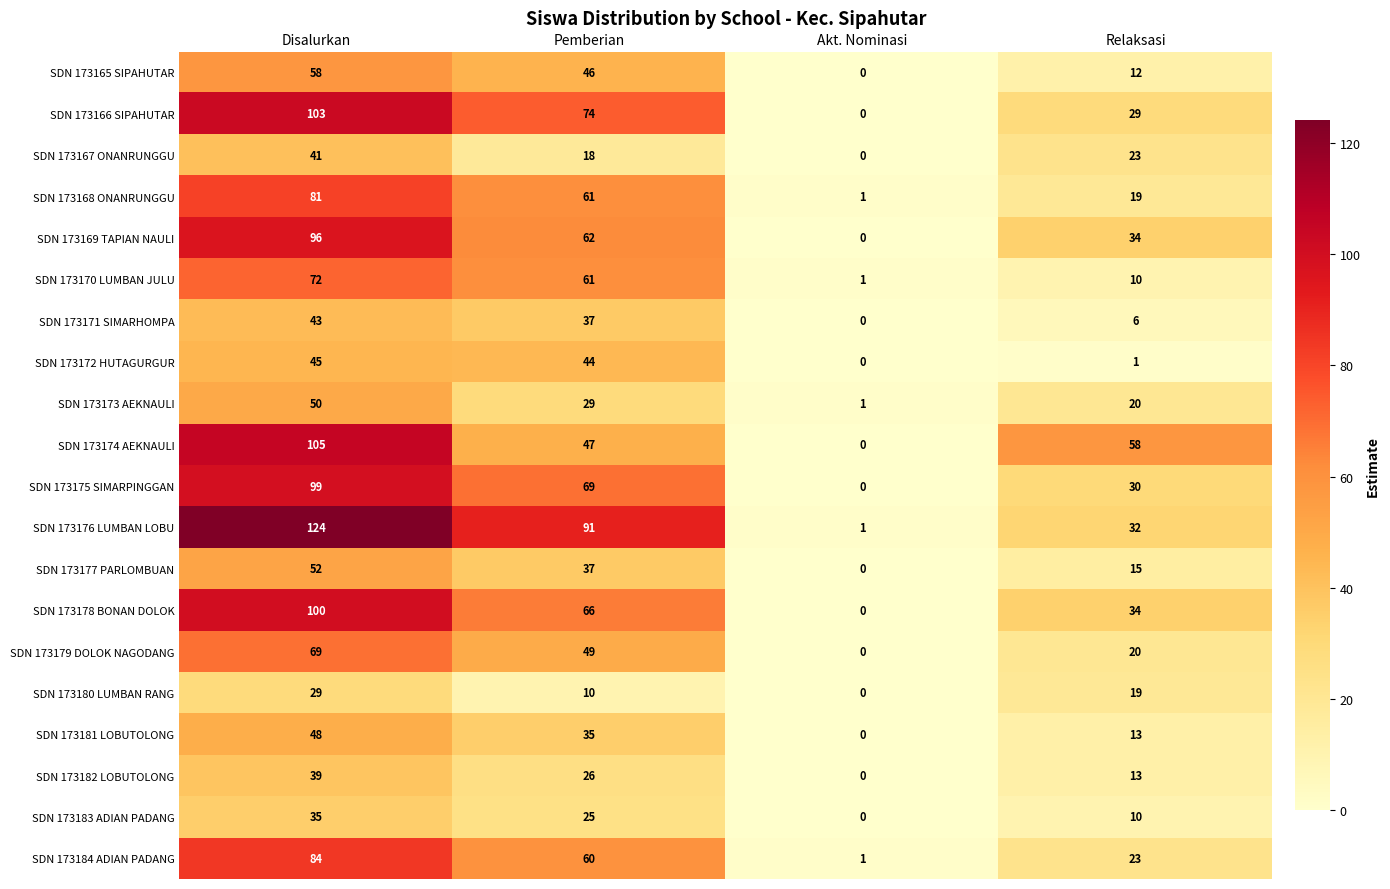

Which category has the lowest value across all series?

Akt. Nominasi